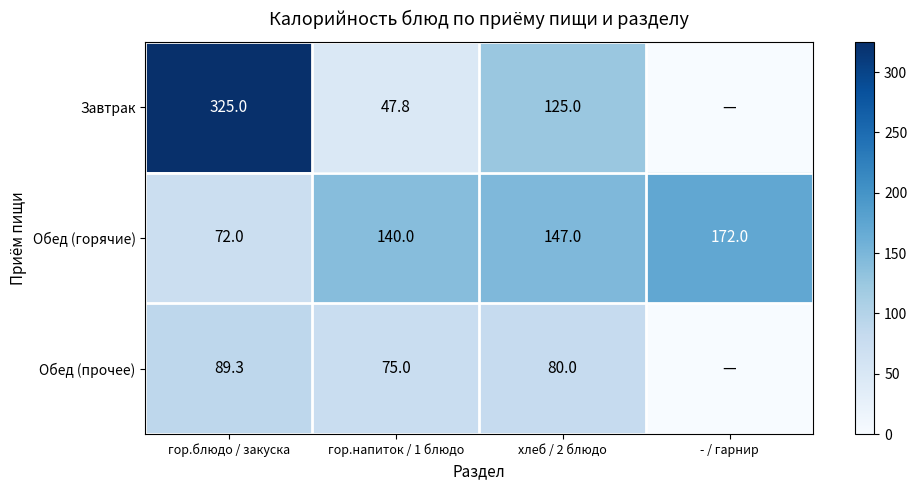

What is the sum of the Обед (прочее) values at гор.блюдо / закуска and гор.напиток / 1 блюдо?

164.3